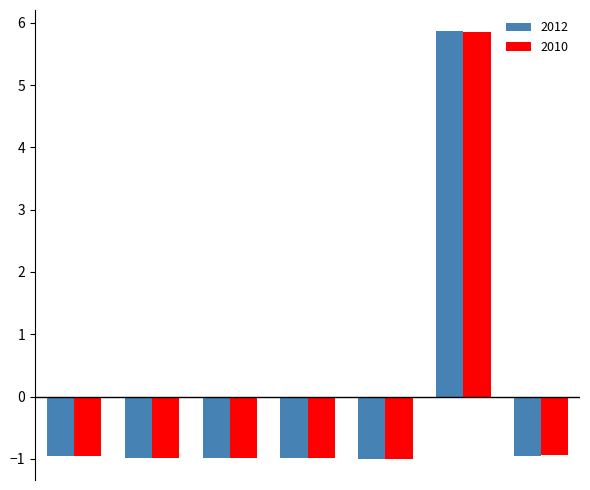

Which series has the largest range (max minus min)?

2012